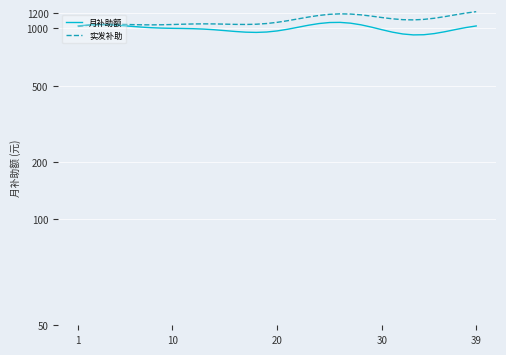

The value of 实发补助 at 20 is 1048.2. True or false?

True